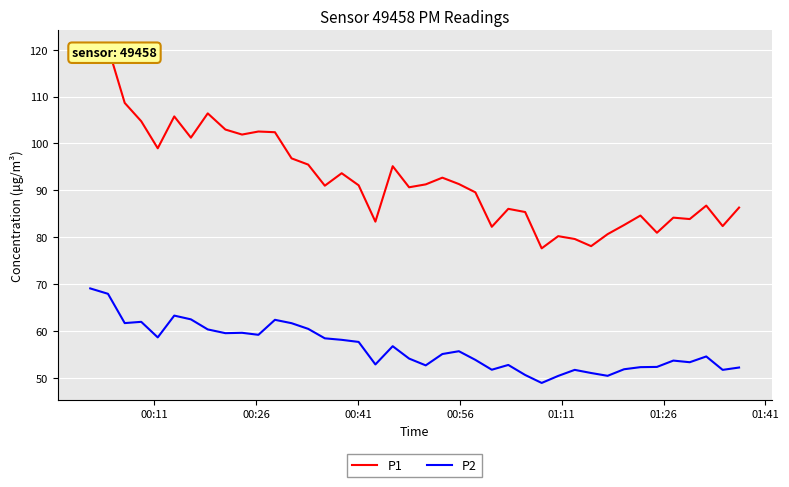

In P2, how many points are lower than both neighbors (excluding endpoints)?

11